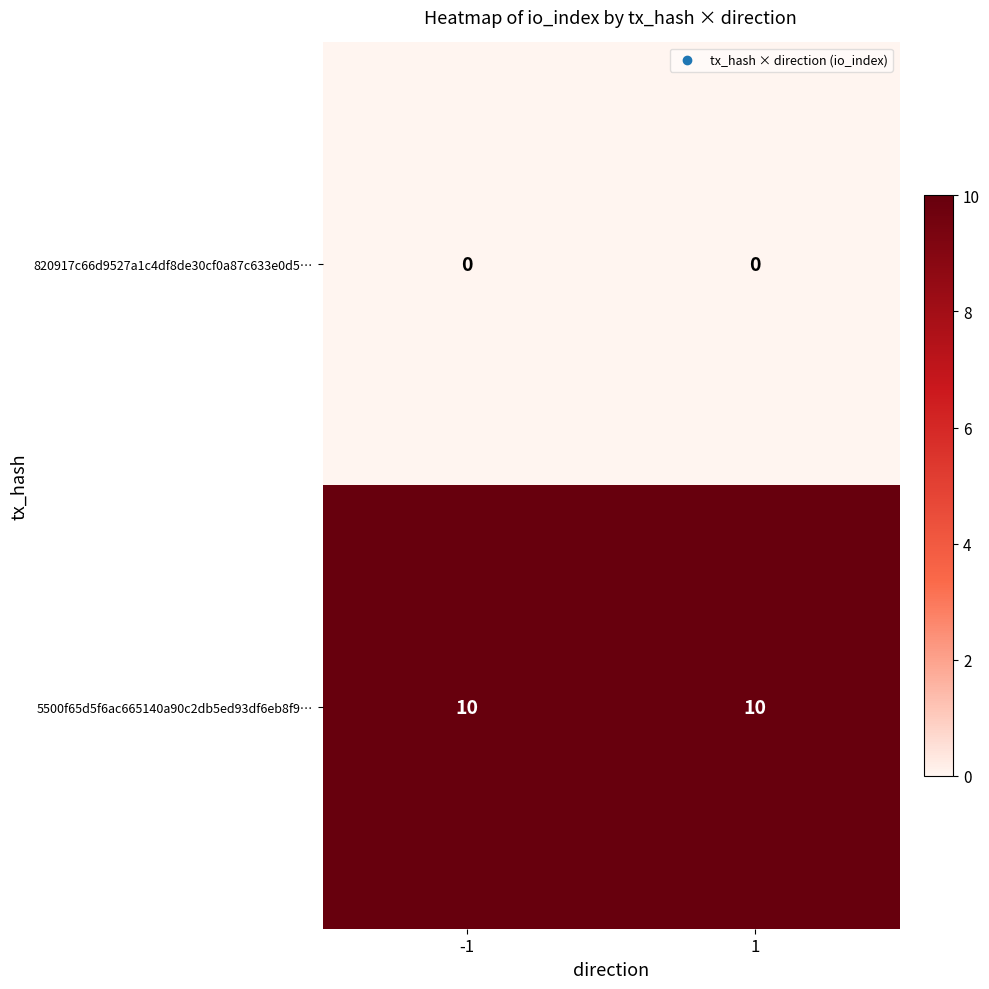

What is the total value across all series at -1?

10